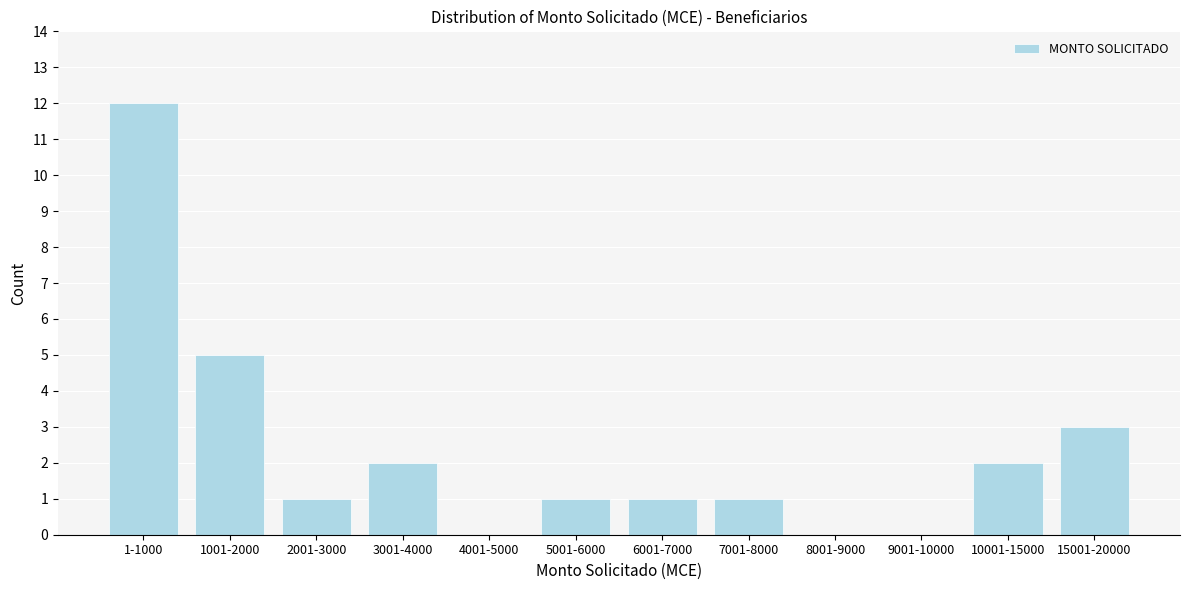

Reading right to left, what are all the values shown in this chart?

15001-20000=3	10001-15000=2	9001-10000=0	8001-9000=0	7001-8000=1	6001-7000=1	5001-6000=1	4001-5000=0	3001-4000=2	2001-3000=1	1001-2000=5	1-1000=12